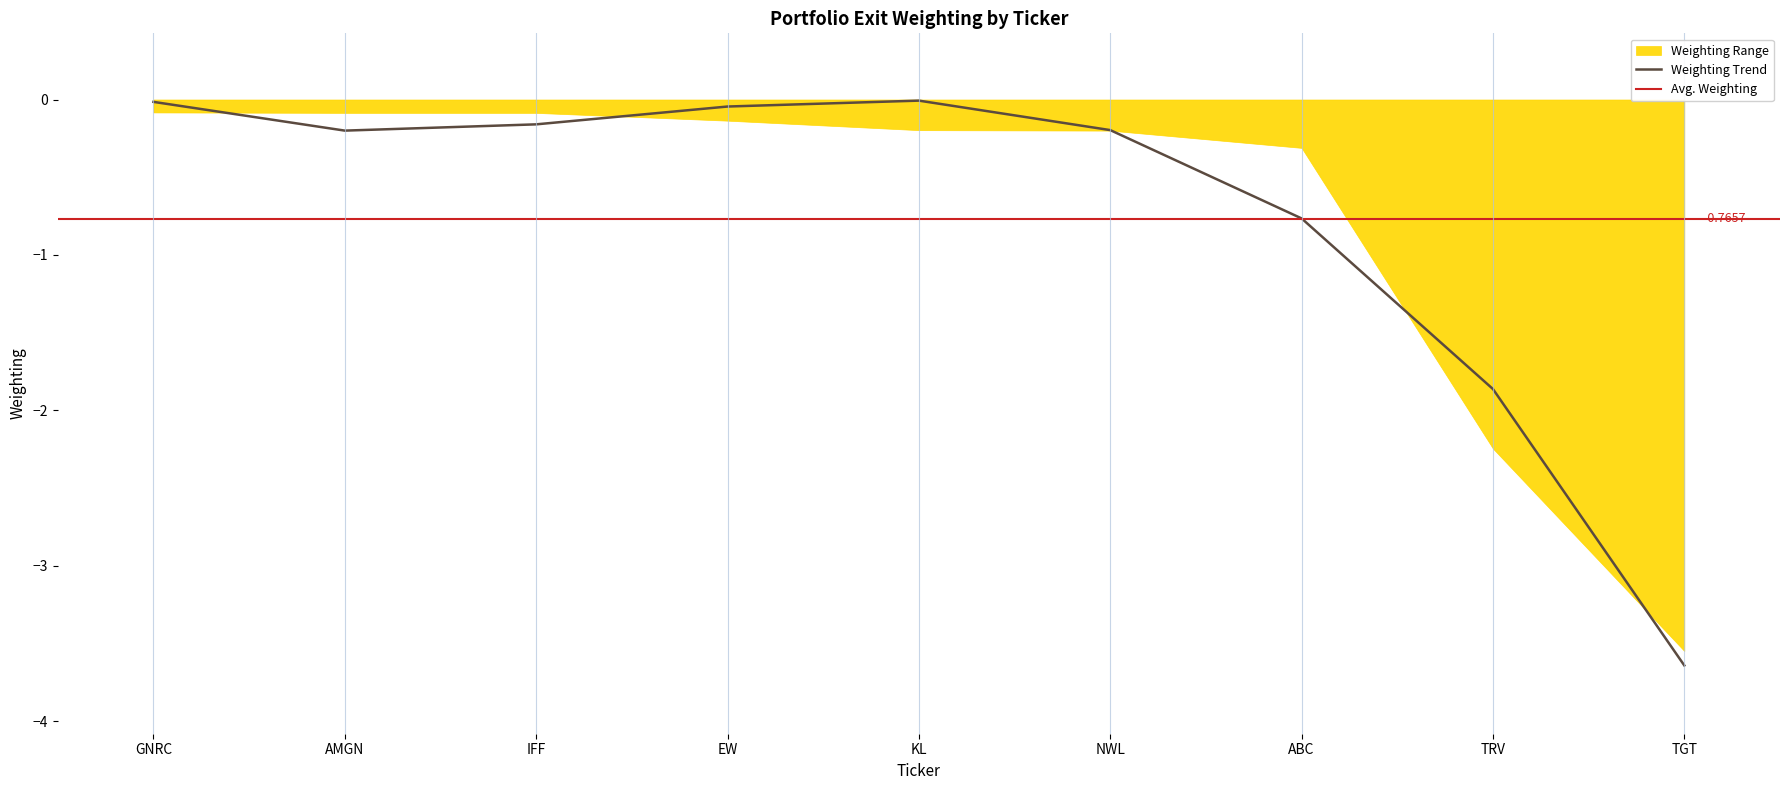

Reading right to left, extract all data points from this chart.

TGT=-3.6	TRV=-1.9	ABC=-0.8	NWL=-0.2	KL=-0.0	EW=-0.0	IFF=-0.2	AMGN=-0.2	GNRC=-0.0